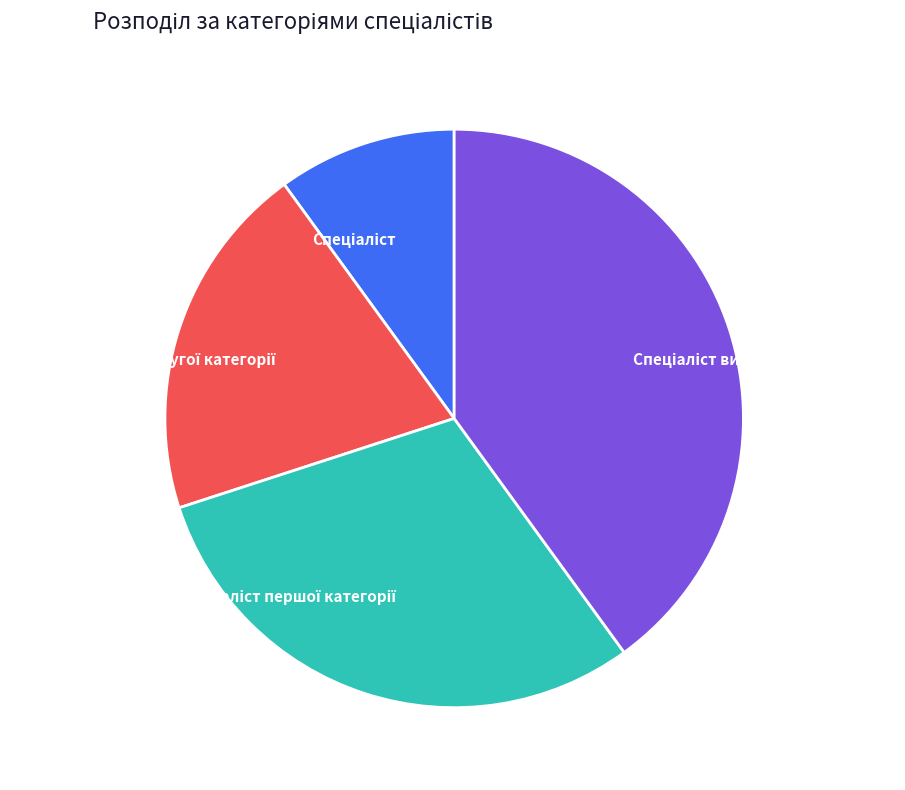

Is there a majority slice in this chart?

No